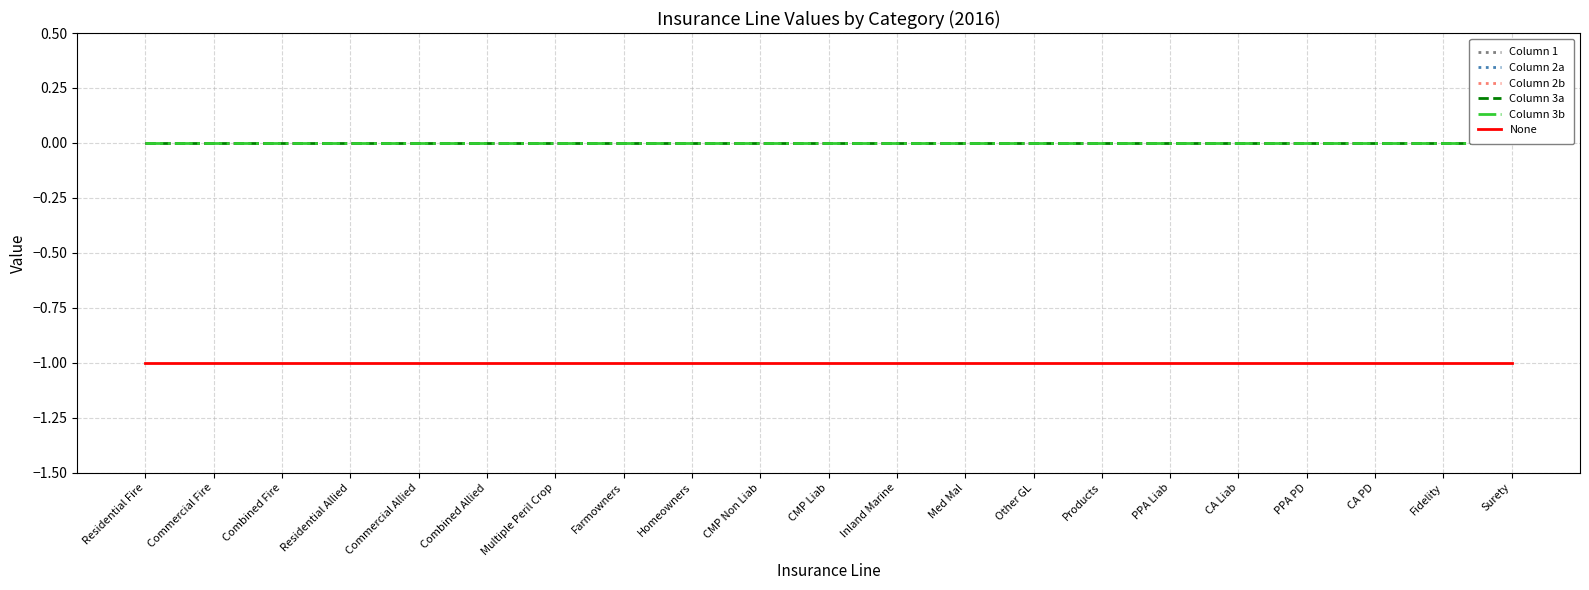

True or false: Column 3a and Column 1 intersect in this chart.

False